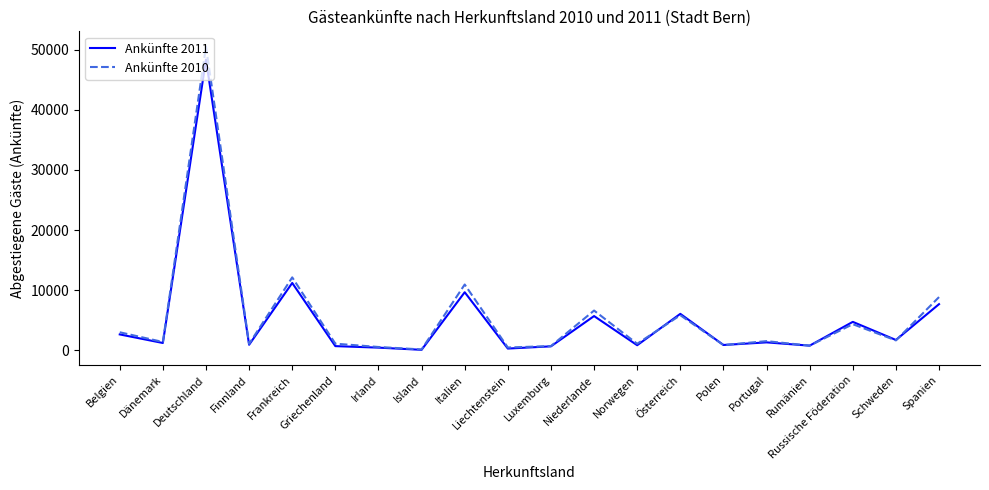

Between Österreich and Schweden, which series saw the biggest shift?

Ankünfte 2011